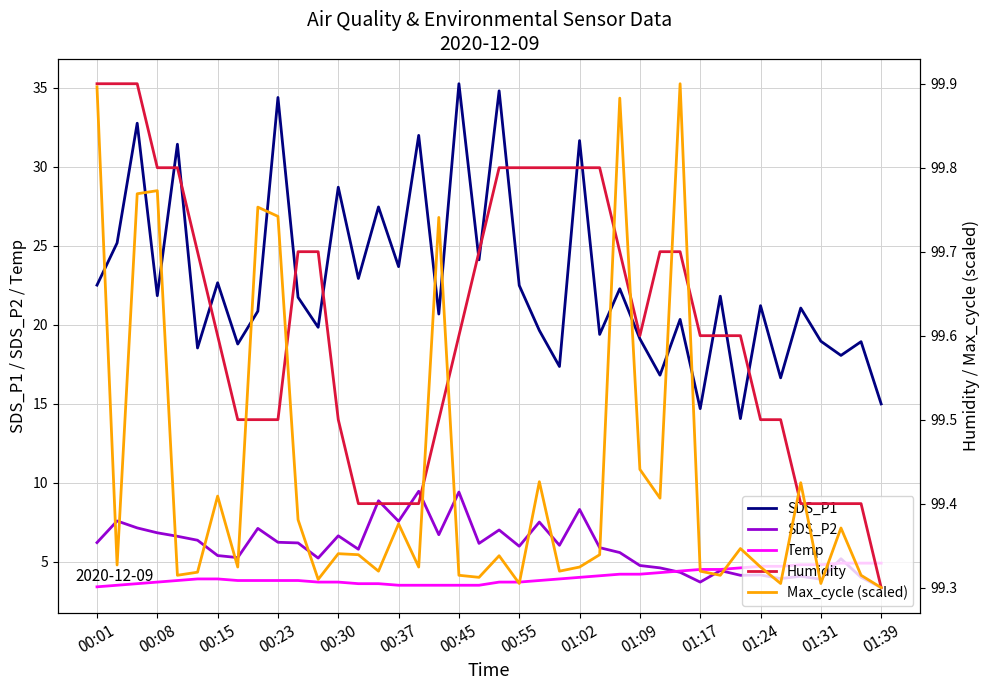

What is the average value of the SDS_P1 series?

22.7